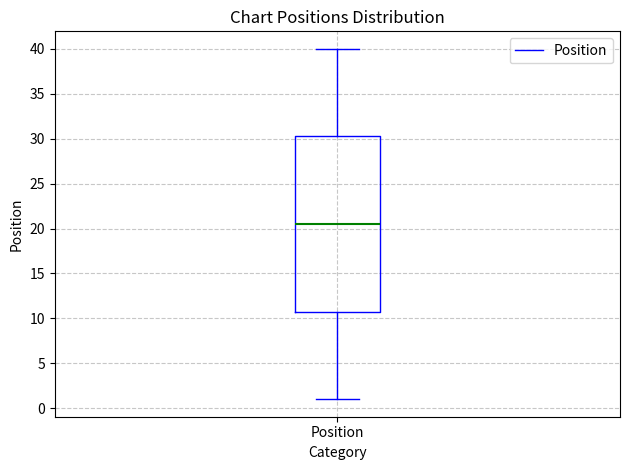

Read this box plot against the y-axis: the position of the median line, the range covered by the box, and the ends of both whiskers. The values are not printed on the chart, so give them approximately, as read against the axis.

median 20.5, box 11.0 to 30.5, whiskers 1.0 to 40.0